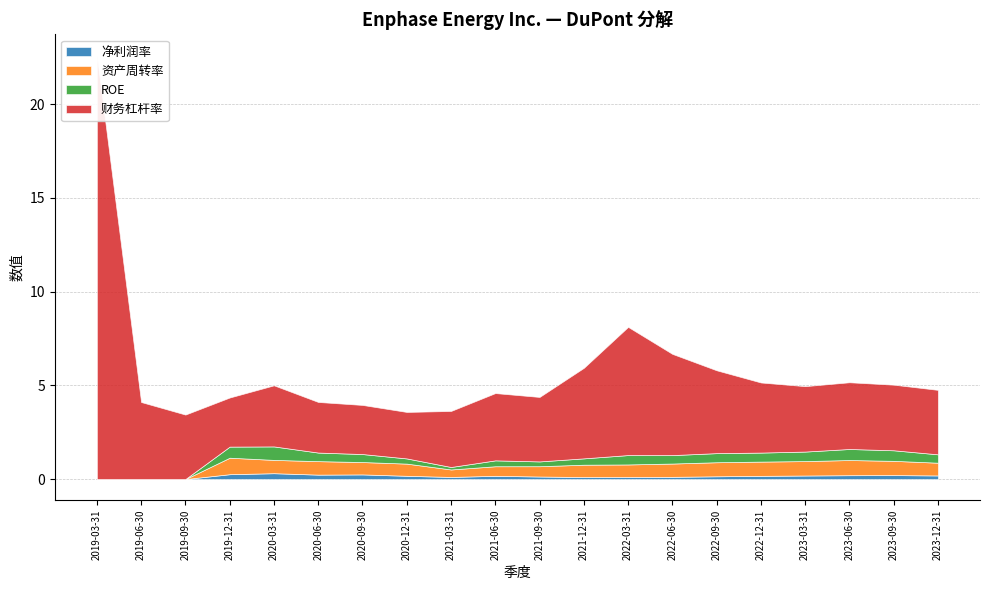

Which has a higher value, 2021-12-31 or 2019-12-31?

2019-12-31